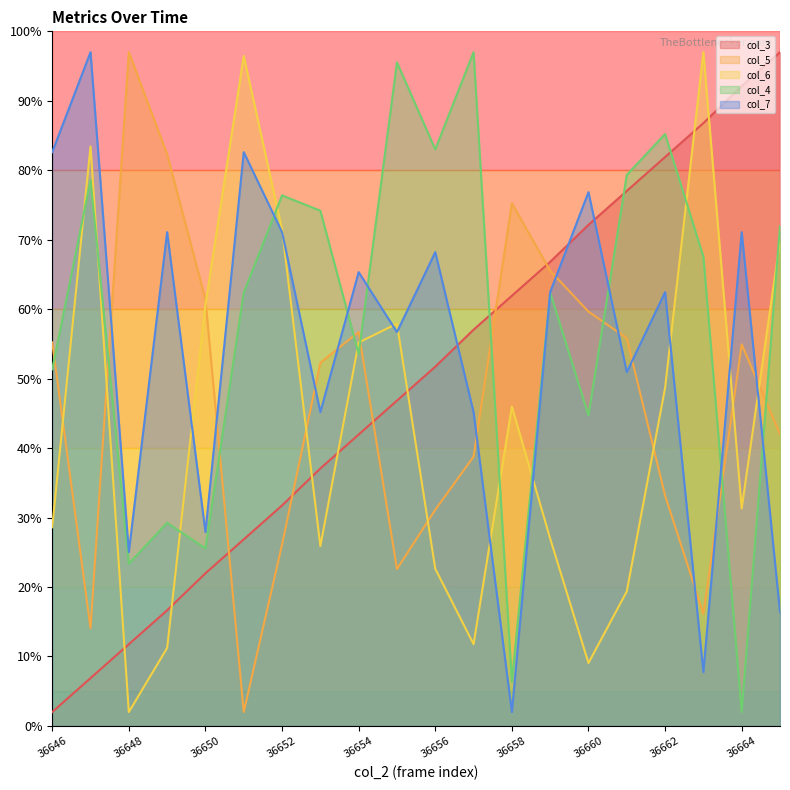

At how many categories does at least one series exceed 39?

20